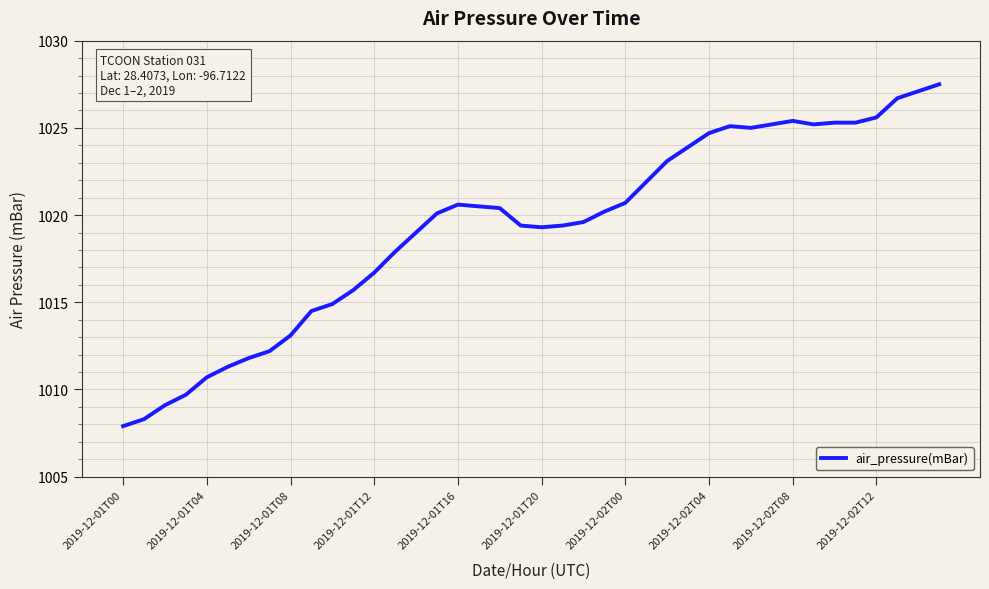

What is the smallest value displayed?

1007.9